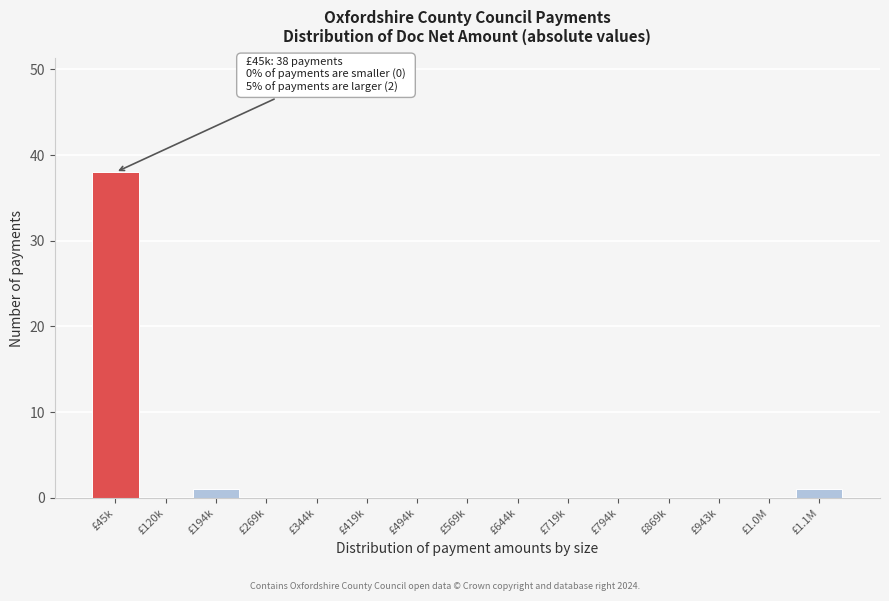

Reading left to right, list all the values displayed in this chart.

£45k=38	£120k=0	£194k=1	£269k=0	£344k=0	£419k=0	£494k=0	£569k=0	£644k=0	£719k=0	£794k=0	£869k=0	£943k=0	£1.0M=0	£1.1M=1